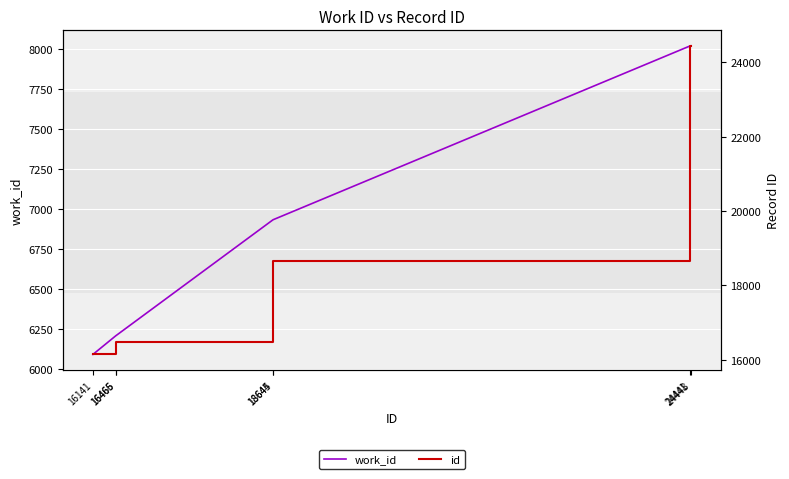

Is this an area chart (filled region under the line)?

No